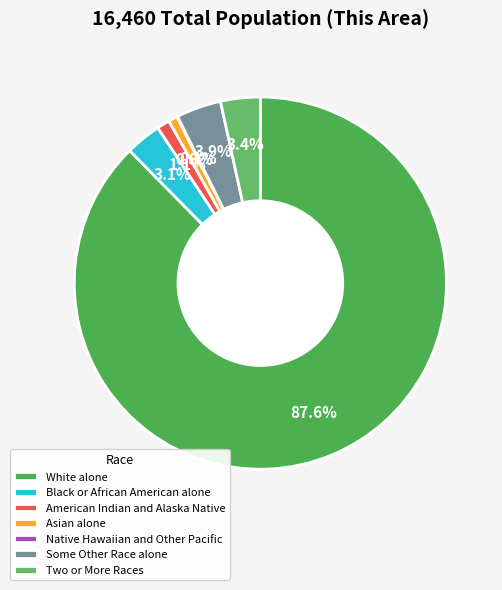

True or false: White alone accounts for 88% of the total.

True